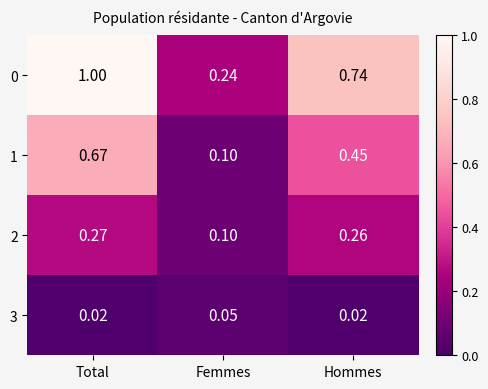

What is the total value across all series at Total?

2.0